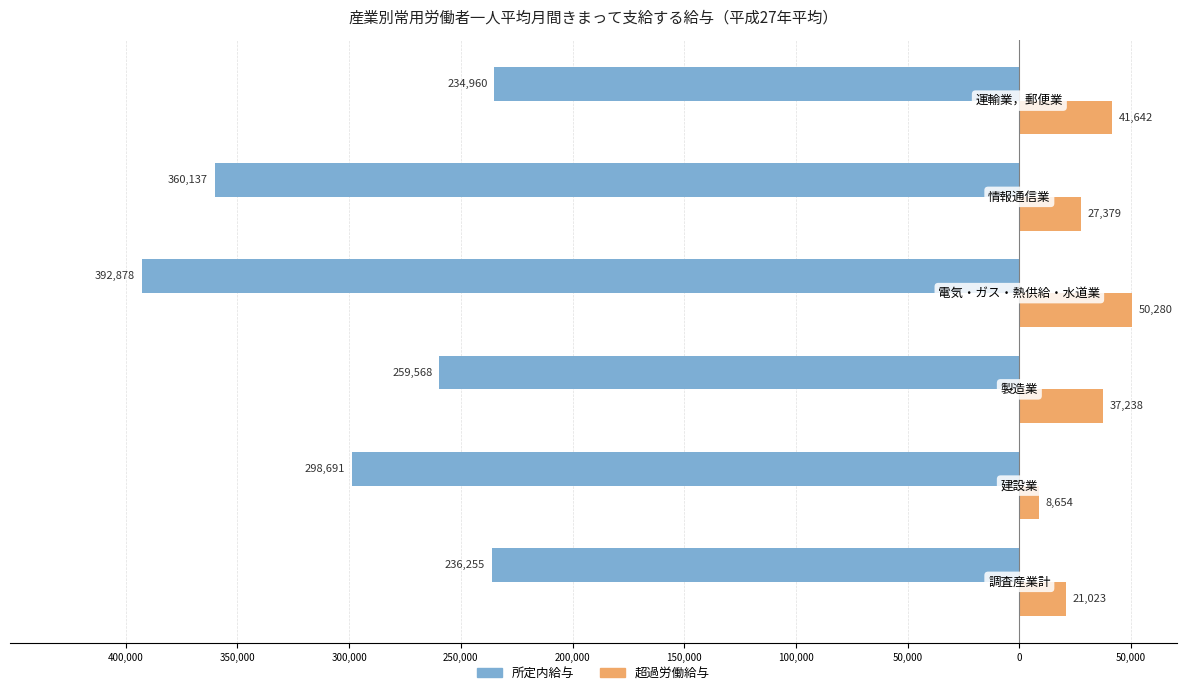

What is the difference between the maximum and minimum values in the 所定内給与 series?

157918